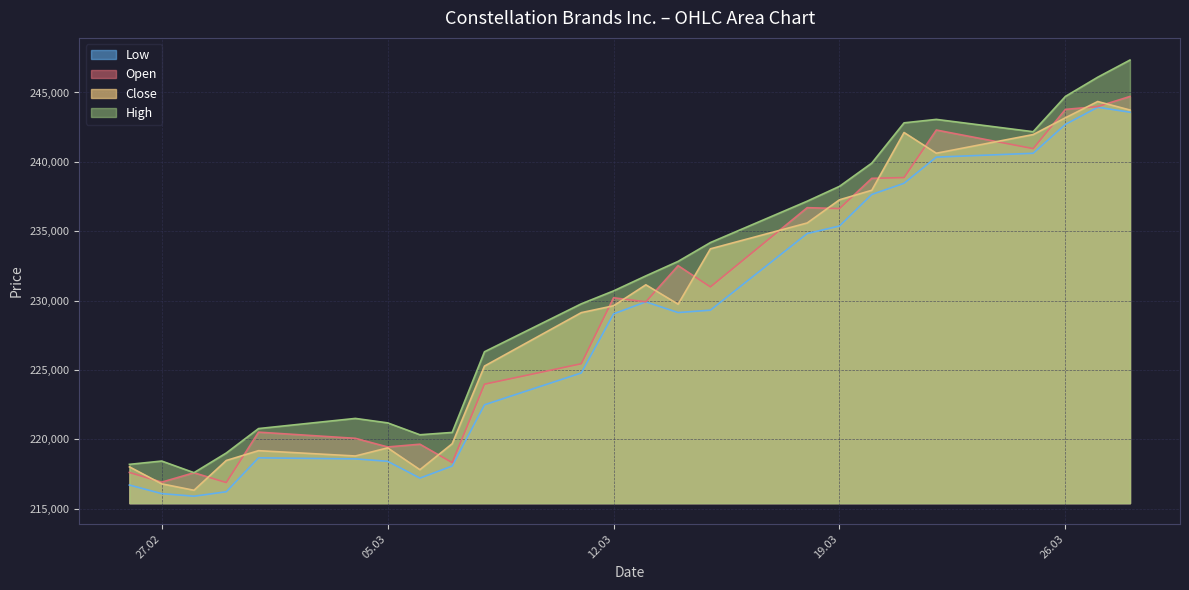

What is the sum of the Close values at 27.02 and 12.03?

446401